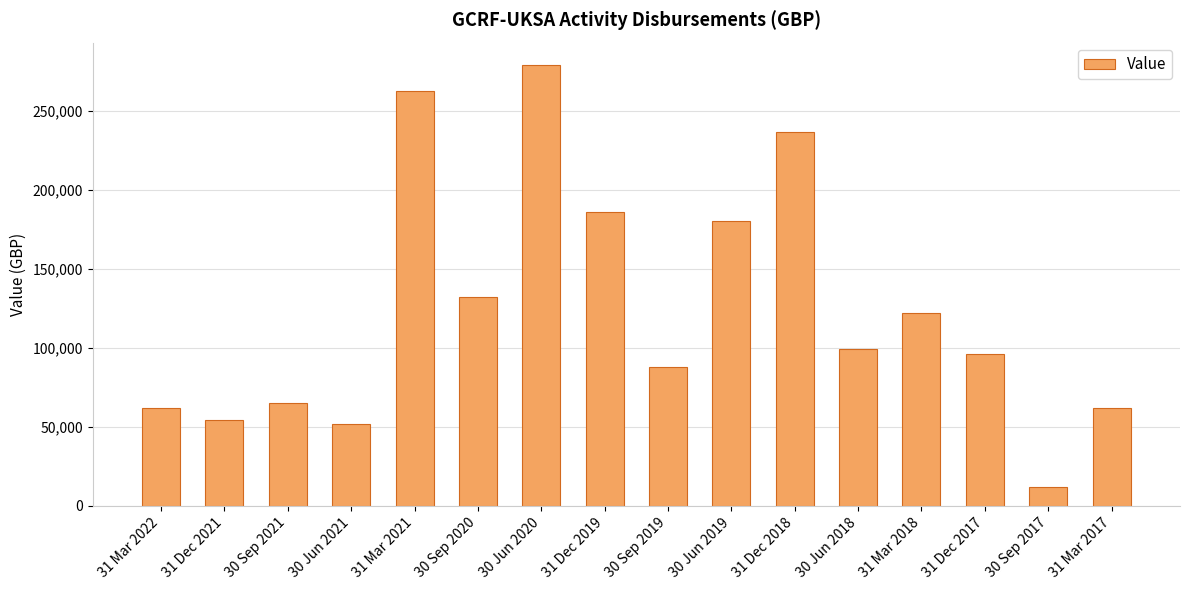

What is the value of the 9th bar from the left?

87501.3